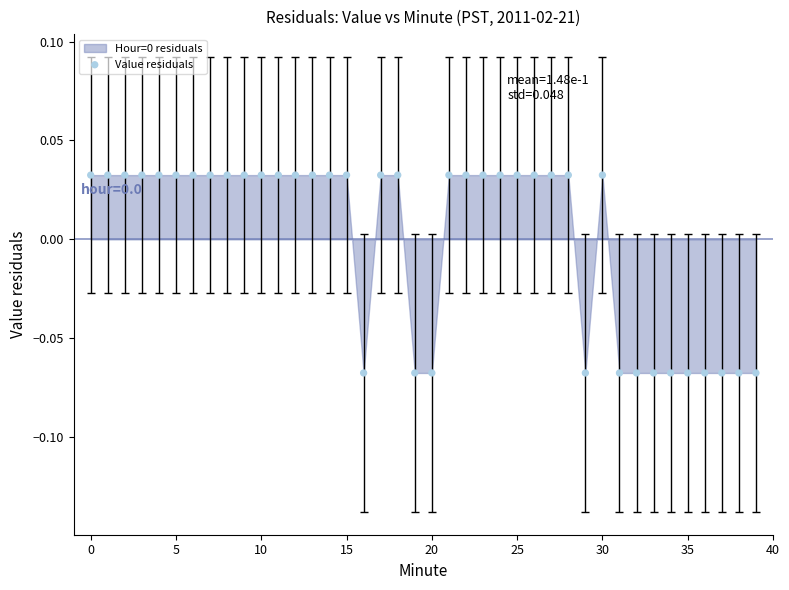

Count the number of points in this scatter plot.

40